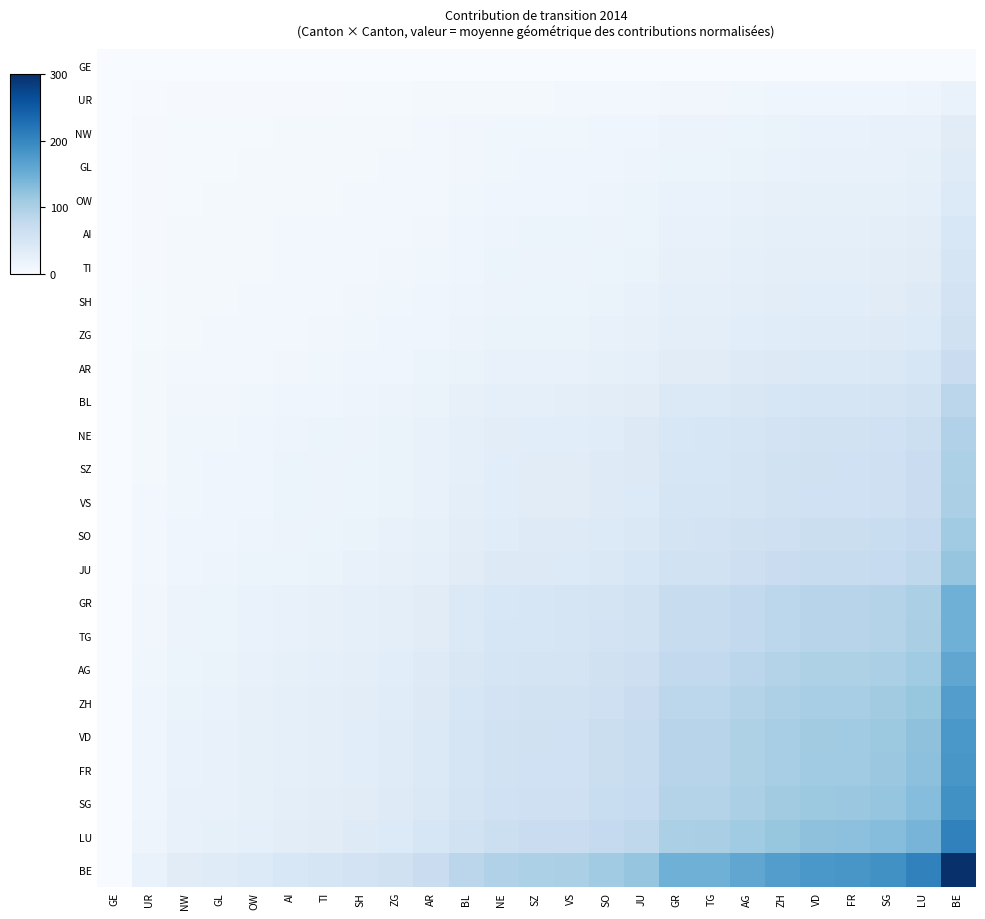

Reading left to right, extract all data points from this chart.

GE: GE=0.0	UR=0.0	NW=0.0	GL=0.0	OW=0.0	AI=0.0	TI=0.0	SH=0.0	ZG=0.0	AR=0.0	BL=0.0	NE=0.0	SZ=0.0	VS=0.0	SO=0.0	JU=0.0	GR=0.0	TG=0.0	AG=0.0	ZH=0.0	VD=0.0	FR=0.0	SG=0.0	LU=0.0	BE=0.0
UR: GE=0.0	UR=1.5	NW=2.4	GL=2.5	OW=2.9	AI=3.2	TI=3.5	SH=3.8	ZG=4.2	AR=4.8	BL=5.9	NE=6.7	SZ=7.0	VS=7.1	SO=7.7	JU=8.4	GR=10.3	TG=10.3	AG=11.2	ZH=12.0	VD=12.6	FR=12.7	SG=13.2	LU=14.4	BE=21.0
NW: GE=0.0	UR=2.4	NW=3.8	GL=4.0	OW=4.6	AI=5.2	TI=5.5	SH=6.0	ZG=6.6	AR=7.7	BL=9.4	NE=10.7	SZ=11.1	VS=11.3	SO=12.3	JU=13.3	GR=16.4	TG=16.5	AG=17.9	ZH=19.2	VD=20.2	FR=20.3	SG=21.1	LU=23.0	BE=33.6
GL: GE=0.0	UR=2.5	NW=4.0	GL=4.3	OW=4.9	AI=5.5	TI=6.0	SH=6.5	ZG=7.1	AR=8.2	BL=10.1	NE=11.5	SZ=11.9	VS=12.1	SO=13.2	JU=14.3	GR=17.6	TG=17.7	AG=19.2	ZH=20.6	VD=21.7	FR=21.8	SG=22.7	LU=24.7	BE=36.0
OW: GE=0.0	UR=2.9	NW=4.6	GL=4.9	OW=5.6	AI=6.3	TI=6.8	SH=7.4	ZG=8.1	AR=9.4	BL=11.5	NE=13.1	SZ=13.6	VS=13.7	SO=15.0	JU=16.3	GR=20.1	TG=20.1	AG=21.9	ZH=23.5	VD=24.6	FR=24.8	SG=25.8	LU=28.1	BE=41.0
AI: GE=0.0	UR=3.2	NW=5.2	GL=5.5	OW=6.3	AI=7.1	TI=7.6	SH=8.3	ZG=9.1	AR=10.5	BL=13.0	NE=14.7	SZ=15.3	VS=15.5	SO=16.9	JU=18.3	GR=22.6	TG=22.7	AG=24.6	ZH=26.4	VD=27.8	FR=27.9	SG=29.0	LU=31.6	BE=46.2
TI: GE=0.0	UR=3.5	NW=5.5	GL=6.0	OW=6.8	AI=7.6	TI=8.2	SH=8.9	ZG=9.8	AR=11.3	BL=13.9	NE=15.8	SZ=16.4	VS=16.6	SO=18.2	JU=19.7	GR=24.3	TG=24.3	AG=26.4	ZH=28.4	VD=29.8	FR=30.0	SG=31.1	LU=33.9	BE=49.5
SH: GE=0.0	UR=3.8	NW=6.0	GL=6.5	OW=7.4	AI=8.3	TI=8.9	SH=9.7	ZG=10.7	AR=12.3	BL=15.2	NE=17.2	SZ=17.9	VS=18.1	SO=19.8	JU=21.5	GR=26.4	TG=26.5	AG=28.8	ZH=30.9	VD=32.5	FR=32.7	SG=34.0	LU=37.0	BE=54.0
ZG: GE=0.0	UR=4.2	NW=6.6	GL=7.1	OW=8.1	AI=9.1	TI=9.8	SH=10.7	ZG=11.7	AR=13.5	BL=16.7	NE=18.9	SZ=19.7	VS=19.9	SO=21.8	JU=23.6	GR=29.1	TG=29.1	AG=31.6	ZH=34.0	VD=35.7	FR=35.9	SG=37.3	LU=40.7	BE=59.4
AR: GE=0.0	UR=4.8	NW=7.7	GL=8.2	OW=9.4	AI=10.5	TI=11.3	SH=12.3	ZG=13.5	AR=15.6	BL=19.3	NE=21.8	SZ=22.7	VS=23.0	SO=25.1	JU=27.2	GR=33.5	TG=33.6	AG=36.5	ZH=39.2	VD=41.2	FR=41.4	SG=43.0	LU=46.9	BE=68.5
BL: GE=0.0	UR=5.9	NW=9.4	GL=10.1	OW=11.5	AI=13.0	TI=13.9	SH=15.2	ZG=16.7	AR=19.3	BL=23.7	NE=26.9	SZ=28.0	VS=28.3	SO=31.0	JU=33.5	GR=41.3	TG=41.4	AG=45.0	ZH=48.3	VD=50.7	FR=51.1	SG=53.1	LU=57.8	BE=84.4
NE: GE=0.0	UR=6.7	NW=10.7	GL=11.5	OW=13.1	AI=14.7	TI=15.8	SH=17.2	ZG=18.9	AR=21.8	BL=26.9	NE=30.5	SZ=31.7	VS=32.1	SO=35.1	JU=38.0	GR=46.9	TG=47.0	AG=51.0	ZH=54.8	VD=57.5	FR=57.9	SG=60.2	LU=65.6	BE=95.7
SZ: GE=0.0	UR=7.0	NW=11.1	GL=11.9	OW=13.6	AI=15.3	TI=16.4	SH=17.9	ZG=19.7	AR=22.7	BL=28.0	NE=31.7	SZ=32.9	VS=33.3	SO=36.4	JU=39.5	GR=48.7	TG=48.8	AG=53.0	ZH=56.9	VD=59.7	FR=60.1	SG=62.5	LU=68.1	BE=99.4
VS: GE=0.0	UR=7.1	NW=11.3	GL=12.1	OW=13.7	AI=15.5	TI=16.6	SH=18.1	ZG=19.9	AR=23.0	BL=28.3	NE=32.1	SZ=33.3	VS=33.8	SO=36.9	JU=40.0	GR=49.3	TG=49.4	AG=53.7	ZH=57.6	VD=60.5	FR=60.9	SG=63.3	LU=68.9	BE=100.6
SO: GE=0.0	UR=7.7	NW=12.3	GL=13.2	OW=15.0	AI=16.9	TI=18.2	SH=19.8	ZG=21.8	AR=25.1	BL=31.0	NE=35.1	SZ=36.4	VS=36.9	SO=40.3	JU=43.7	GR=53.9	TG=54.0	AG=58.7	ZH=63.0	VD=66.1	FR=66.6	SG=69.2	LU=75.4	BE=110.0
JU: GE=0.0	UR=8.4	NW=13.3	GL=14.3	OW=16.3	AI=18.3	TI=19.7	SH=21.5	ZG=23.6	AR=27.2	BL=33.5	NE=38.0	SZ=39.5	VS=40.0	SO=43.7	JU=47.4	GR=58.4	TG=58.5	AG=63.6	ZH=68.3	VD=71.7	FR=72.1	SG=74.9	LU=81.6	BE=119.2
GR: GE=0.0	UR=10.3	NW=16.4	GL=17.6	OW=20.1	AI=22.6	TI=24.3	SH=26.4	ZG=29.1	AR=33.5	BL=41.3	NE=46.9	SZ=48.7	VS=49.3	SO=53.9	JU=58.4	GR=71.9	TG=72.1	AG=78.3	ZH=84.1	VD=88.3	FR=88.9	SG=92.4	LU=100.6	BE=146.9
TG: GE=0.0	UR=10.3	NW=16.5	GL=17.7	OW=20.1	AI=22.7	TI=24.3	SH=26.5	ZG=29.1	AR=33.6	BL=41.4	NE=47.0	SZ=48.8	VS=49.4	SO=54.0	JU=58.5	GR=72.1	TG=72.2	AG=78.5	ZH=84.3	VD=88.5	FR=89.1	SG=92.6	LU=100.8	BE=147.2
AG: GE=0.0	UR=11.2	NW=17.9	GL=19.2	OW=21.9	AI=24.6	TI=26.4	SH=28.8	ZG=31.6	AR=36.5	BL=45.0	NE=51.0	SZ=53.0	VS=53.7	SO=58.7	JU=63.6	GR=78.3	TG=78.5	AG=85.3	ZH=91.6	VD=96.2	FR=96.8	SG=100.6	LU=109.6	BE=160.0
ZH: GE=0.0	UR=12.0	NW=19.2	GL=20.6	OW=23.5	AI=26.4	TI=28.4	SH=30.9	ZG=34.0	AR=39.2	BL=48.3	NE=54.8	SZ=56.9	VS=57.6	SO=63.0	JU=68.3	GR=84.1	TG=84.3	AG=91.6	ZH=98.4	VD=103.3	FR=103.9	SG=108.0	LU=117.7	BE=171.8
VD: GE=0.0	UR=12.6	NW=20.2	GL=21.7	OW=24.6	AI=27.8	TI=29.8	SH=32.5	ZG=35.7	AR=41.2	BL=50.7	NE=57.5	SZ=59.7	VS=60.5	SO=66.1	JU=71.7	GR=88.3	TG=88.5	AG=96.2	ZH=103.3	VD=108.4	FR=109.1	SG=113.4	LU=123.5	BE=180.4
FR: GE=0.0	UR=12.7	NW=20.3	GL=21.8	OW=24.8	AI=27.9	TI=30.0	SH=32.7	ZG=35.9	AR=41.4	BL=51.1	NE=57.9	SZ=60.1	VS=60.9	SO=66.6	JU=72.1	GR=88.9	TG=89.1	AG=96.8	ZH=103.9	VD=109.1	FR=109.8	SG=114.1	LU=124.3	BE=181.5
SG: GE=0.0	UR=13.2	NW=21.1	GL=22.7	OW=25.8	AI=29.0	TI=31.1	SH=34.0	ZG=37.3	AR=43.0	BL=53.1	NE=60.2	SZ=62.5	VS=63.3	SO=69.2	JU=74.9	GR=92.4	TG=92.6	AG=100.6	ZH=108.0	VD=113.4	FR=114.1	SG=118.6	LU=129.2	BE=188.6
LU: GE=0.0	UR=14.4	NW=23.0	GL=24.7	OW=28.1	AI=31.6	TI=33.9	SH=37.0	ZG=40.7	AR=46.9	BL=57.8	NE=65.6	SZ=68.1	VS=68.9	SO=75.4	JU=81.6	GR=100.6	TG=100.8	AG=109.6	ZH=117.7	VD=123.5	FR=124.3	SG=129.2	LU=140.8	BE=205.5
BE: GE=0.0	UR=21.0	NW=33.6	GL=36.0	OW=41.0	AI=46.2	TI=49.5	SH=54.0	ZG=59.4	AR=68.5	BL=84.4	NE=95.7	SZ=99.4	VS=100.6	SO=110.0	JU=119.2	GR=146.9	TG=147.2	AG=160.0	ZH=171.8	VD=180.4	FR=181.5	SG=188.6	LU=205.5	BE=300.0